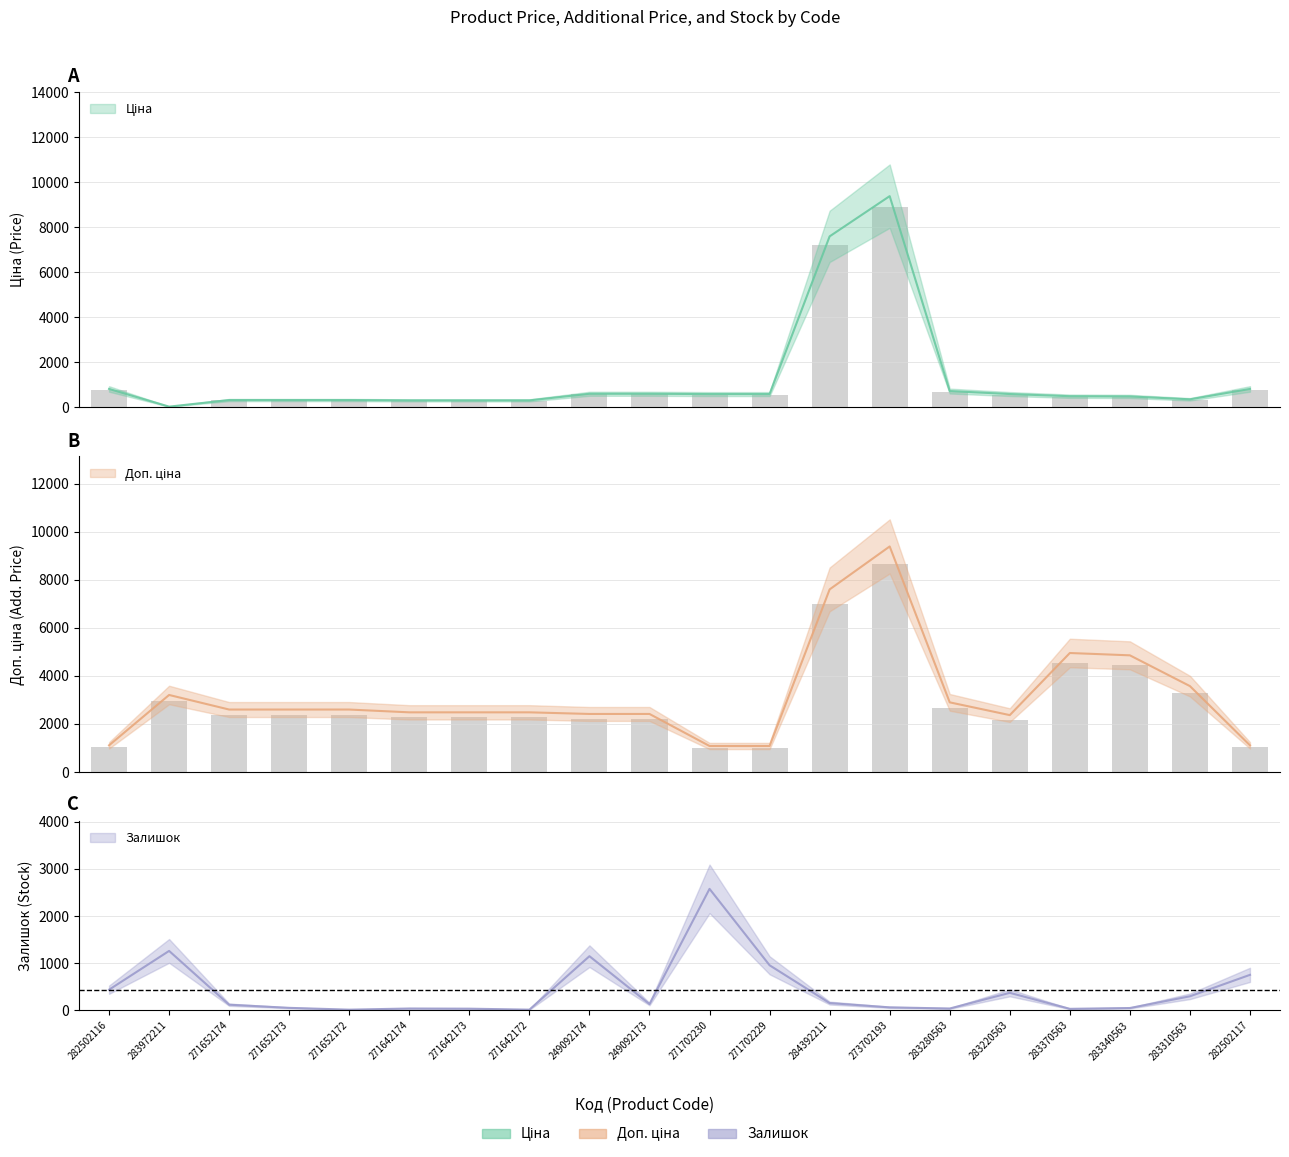

How many series are shown in this chart?

3